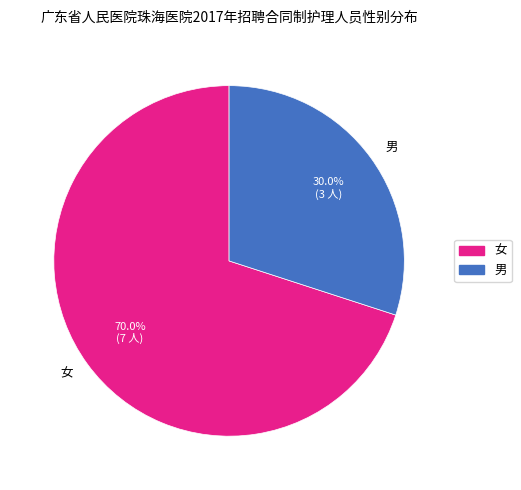

Approximately how many times larger is the value at 女 compared to 男?

2.3